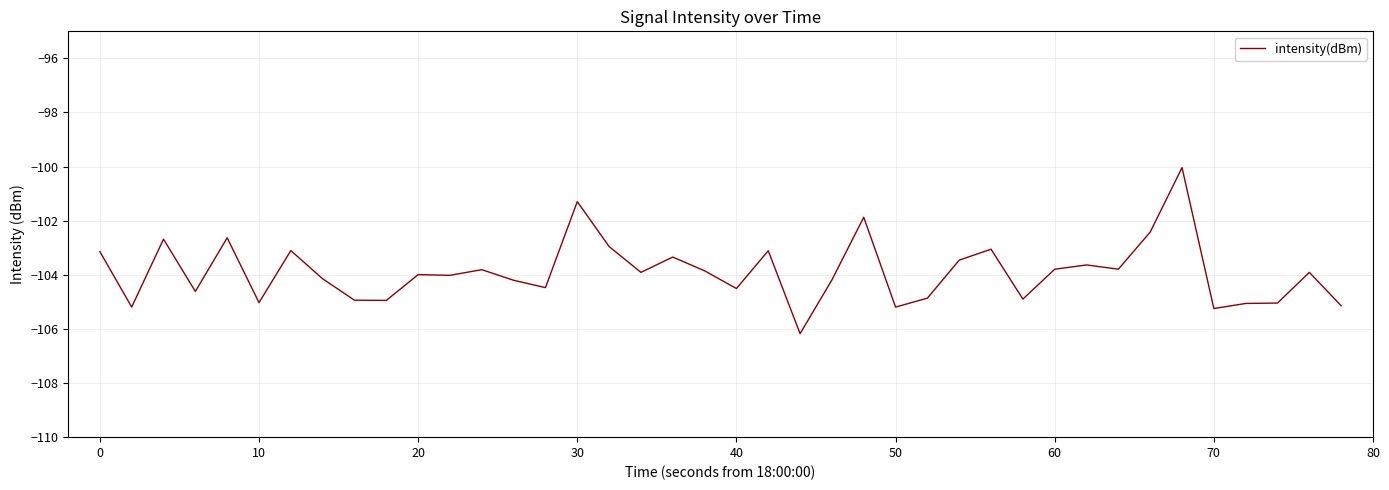

What is the difference between the maximum and minimum values?

6.1